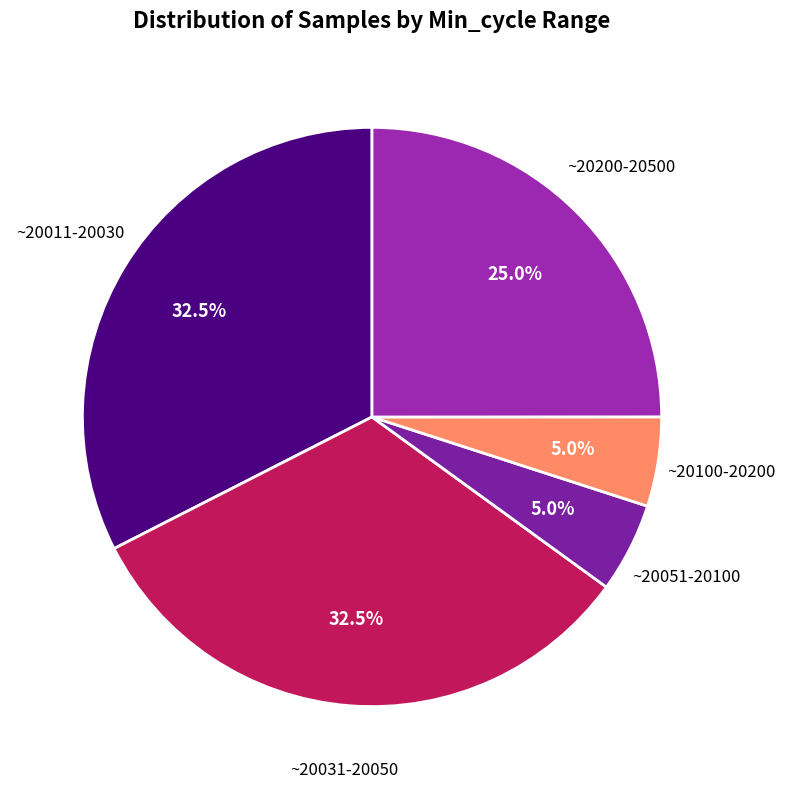

How many segments does this pie chart have?

5